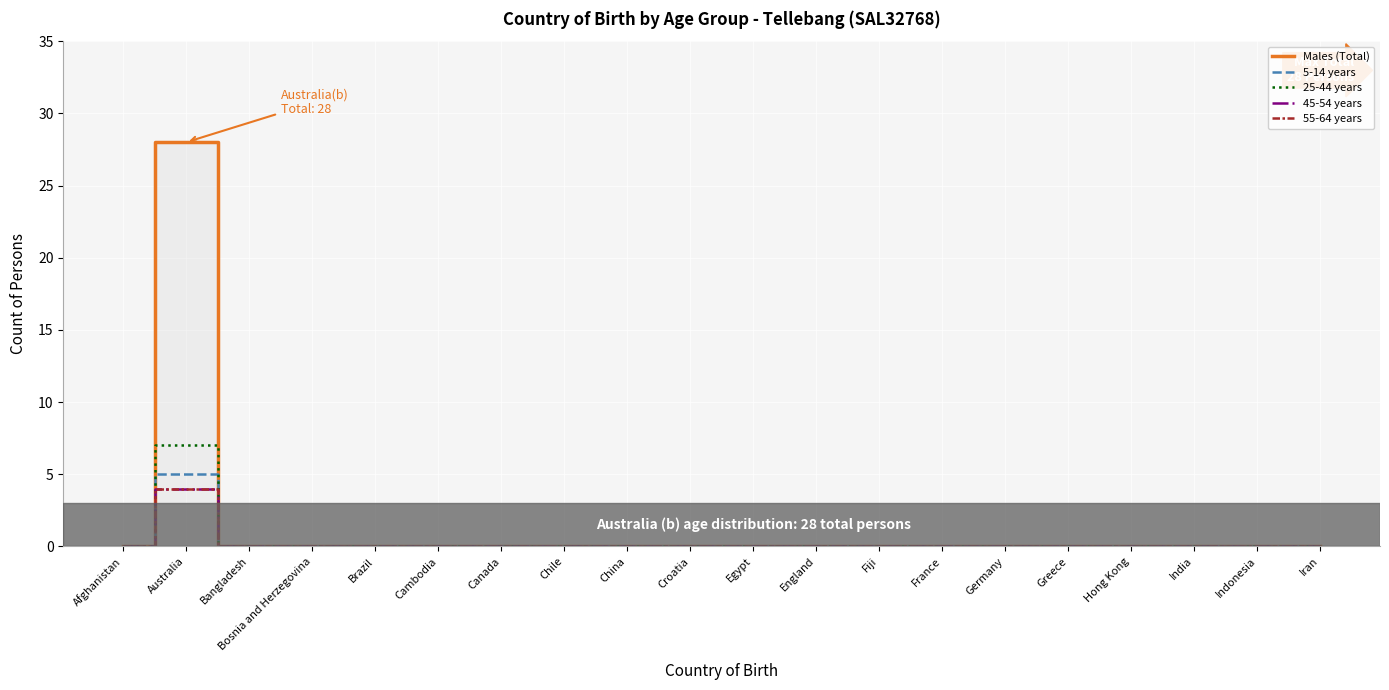

What is the difference between the maximum and minimum values in the 45-54 years series?

4